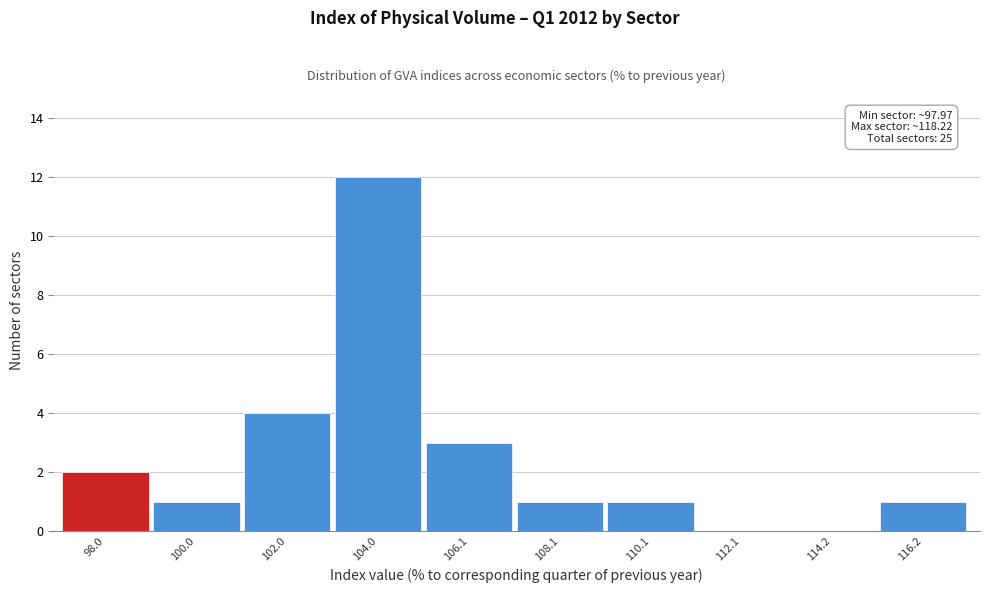

Reading left to right, extract all data points from this chart.

98.0=2	100.0=1	102.0=4	104.0=12	106.1=3	108.1=1	110.1=1	112.1=0	114.2=0	116.2=1